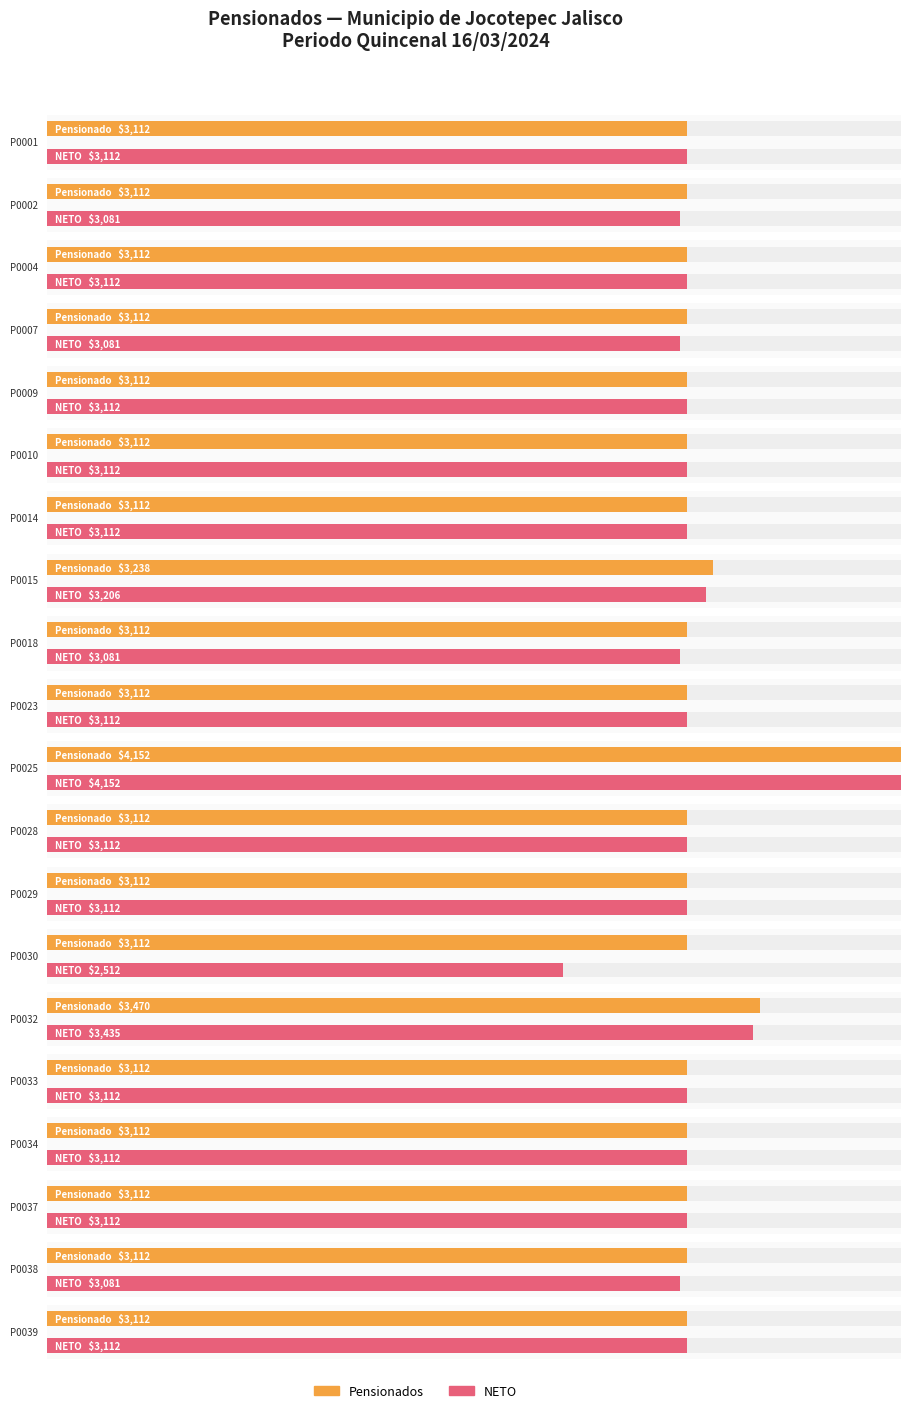

What is the minimum value for NETO?

2512